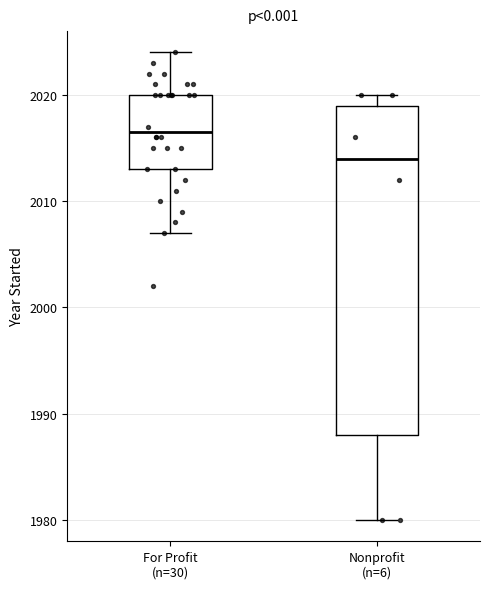

Reading left to right, transcribe this box plot: for each box, give where its median line is, the range the box spans, and where its two whiskers end, as read against the y-axis. The values are not printed on the chart, so give them approximately, as read against the axis.

For Profit (n=30): median 2017, box 2013 to 2020, whiskers 2007 to 2024
Nonprofit (n=6): median 2014, box 1988 to 2019, whiskers 1980 to 2020